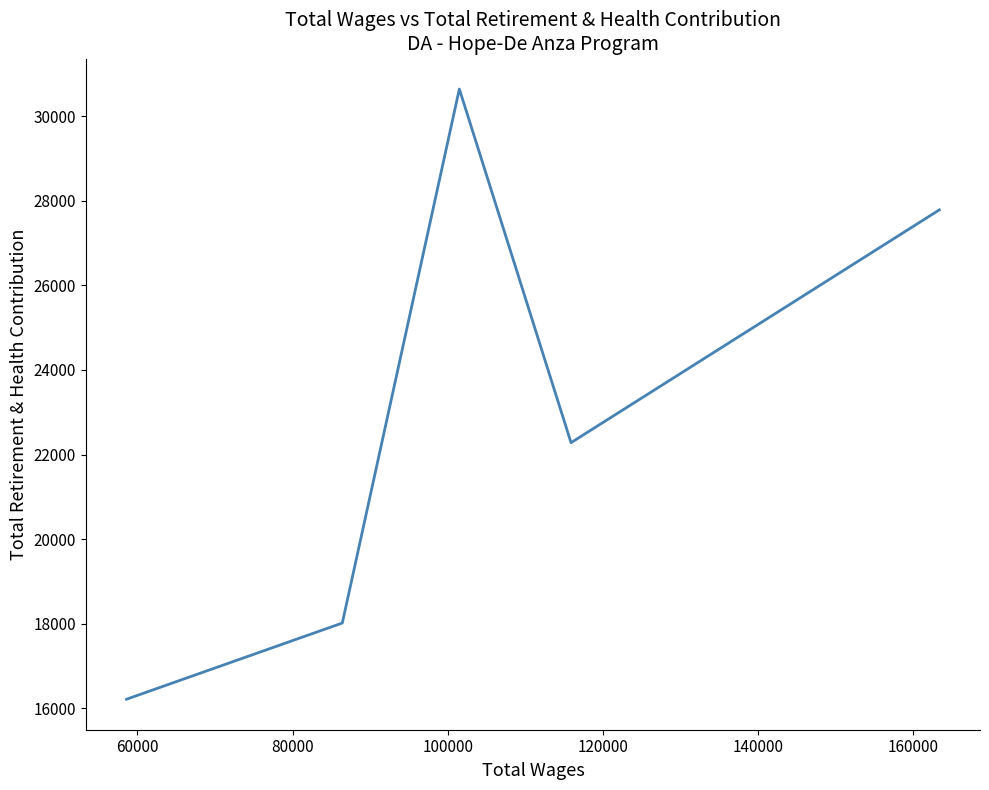

How many values are below 22280?

2